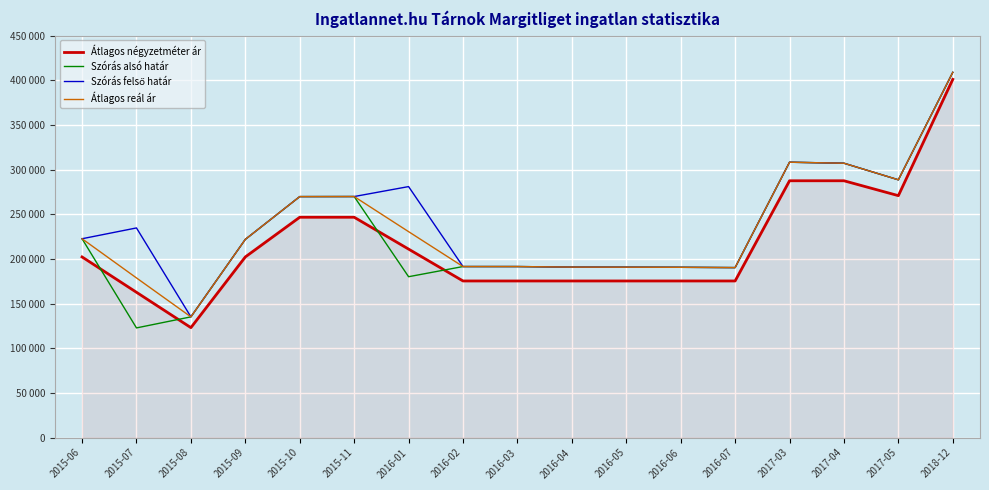

At which label does Átlagos négyzetméter ár reach its peak?

2018-12